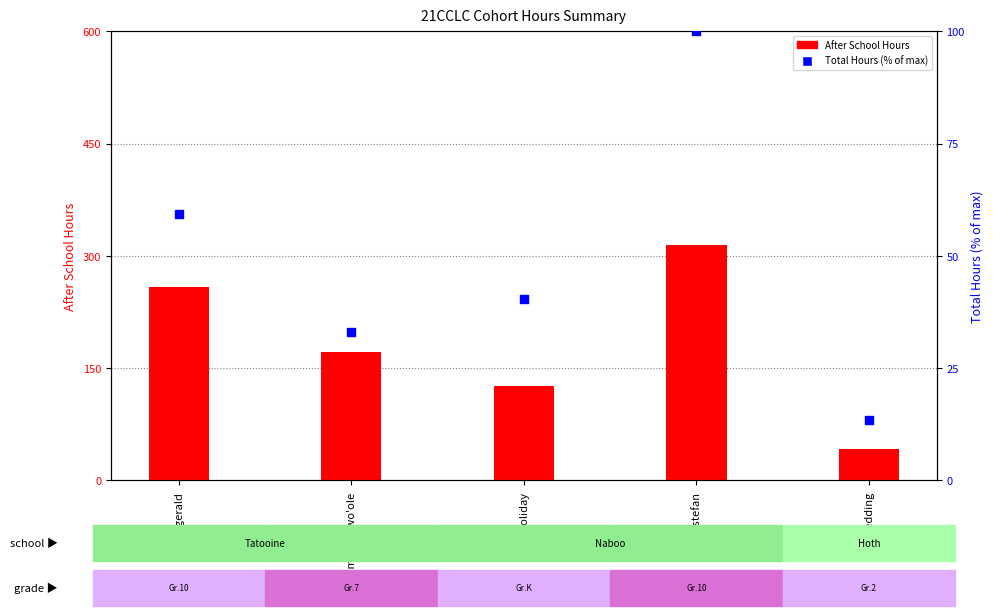

What are all the series names shown in the legend?

After School Hours, Total Hours (% of max)